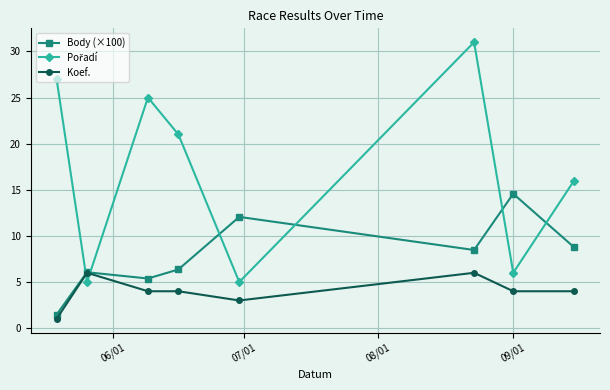

What is the highest value of the Body (×100) series?

14.6